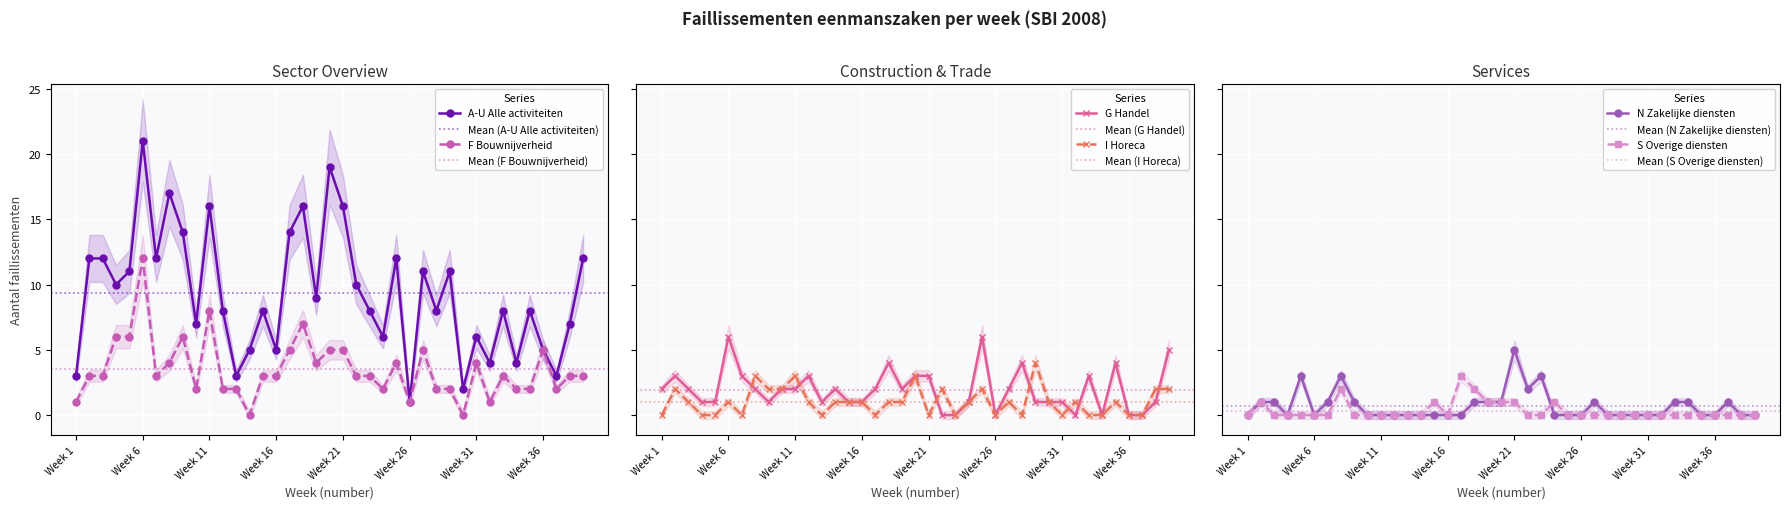

List the labels in order of I Horeca value, largest first.

Week 29, Week 8, Week 11, Week 20, Week 2, Week 9, Week 10, Week 22, Week 25, Week 38, Week 39, Week 3, Week 6, Week 12, Week 14, Week 15, Week 16, Week 18, Week 19, Week 24, Week 27, Week 30, Week 32, Week 35, Week 1, Week 4, Week 5, Week 7, Week 13, Week 17, Week 21, Week 23, Week 26, Week 28, Week 31, Week 33, Week 34, Week 36, Week 37